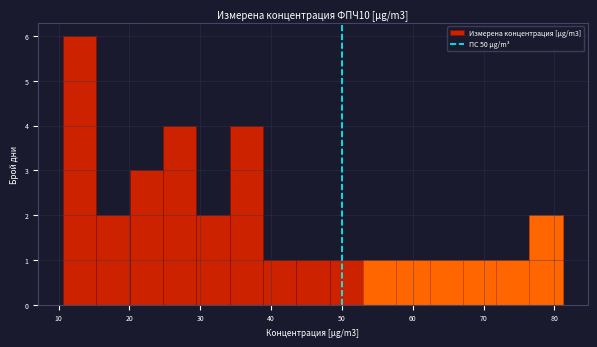

Reading left to right, transcribe this chart: for each bar, give the range it covers on the x-axis and its height. Neither the bar edges nor the heights are printed on the chart, so give them approximately, as read against the axes.

11 to 15: 6
15 to 20: 2
20 to 25: 3
25 to 29: 4
29 to 34: 2
34 to 39: 4
39 to 44: 1
44 to 48: 1
48 to 53: 1
53 to 58: 1
58 to 62: 1
62 to 67: 1
67 to 72: 1
72 to 76: 1
76 to 81: 2